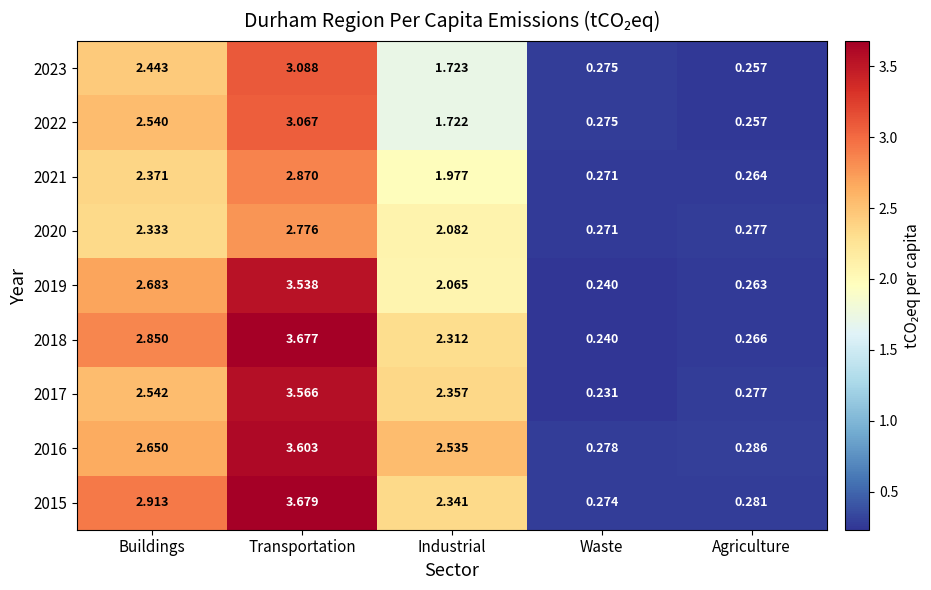

Which label corresponds to the smallest value in the chart?

Waste